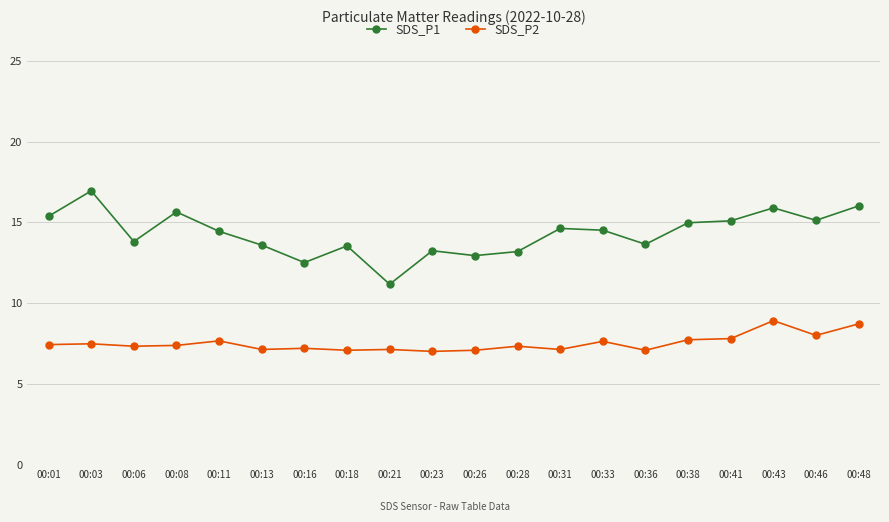

How many lines are shown in the chart?

2